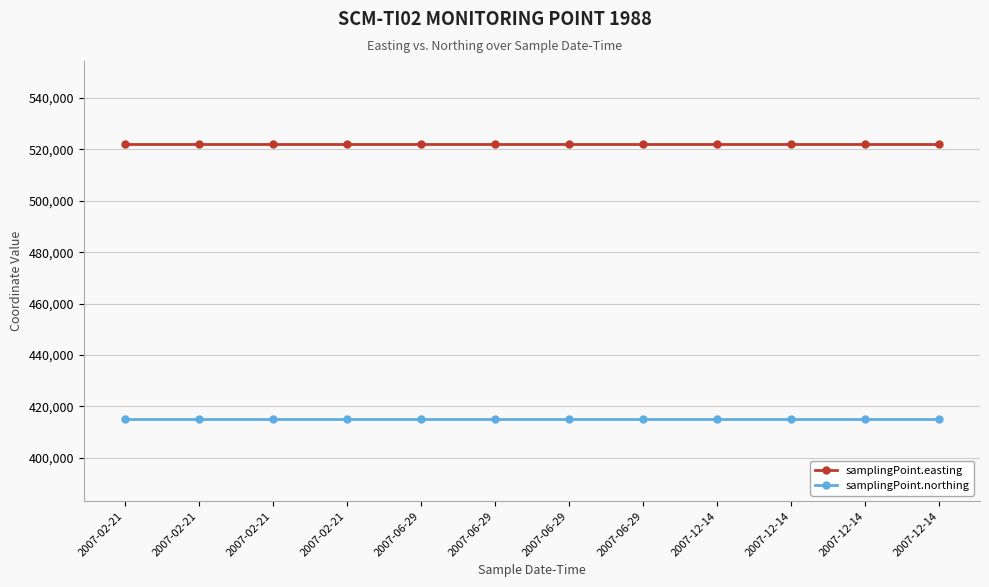

What are all the series names shown in the legend?

samplingPoint.easting, samplingPoint.northing